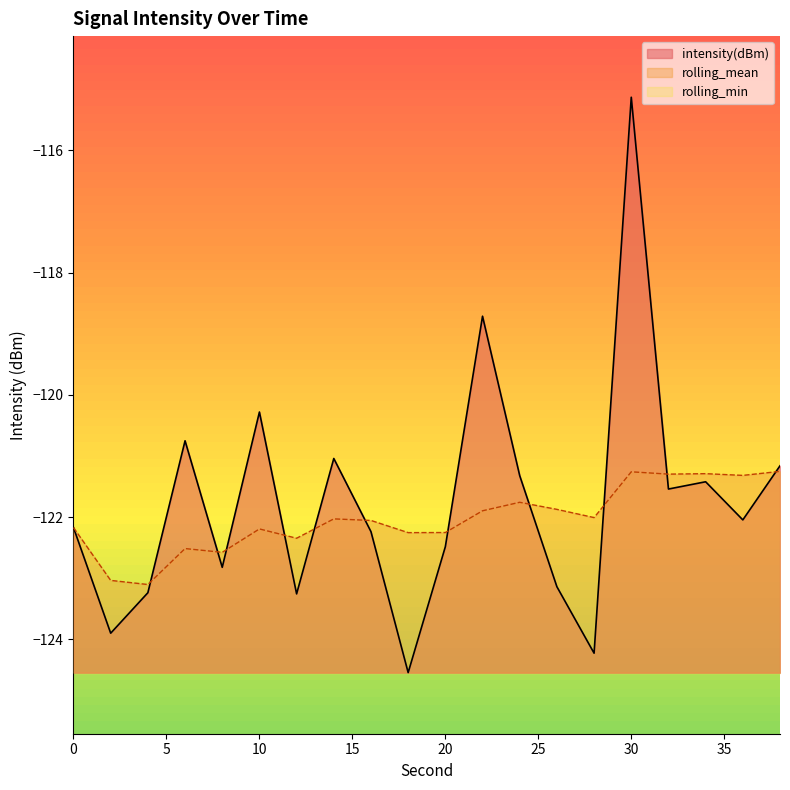

True or false: intensity(dBm) has a value of -200.4 at 28.

False